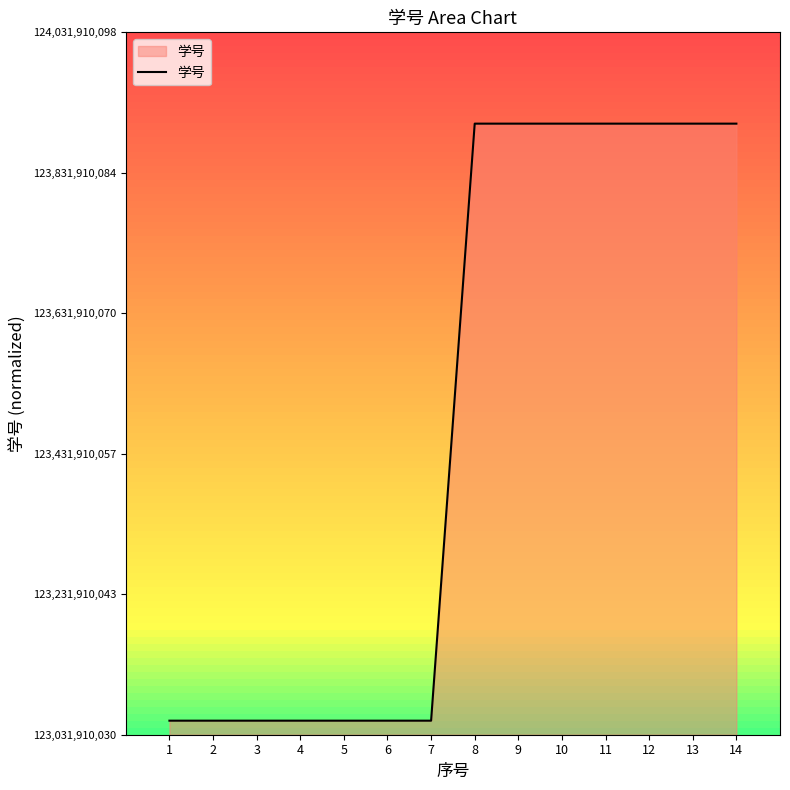

What is the sum of all values?

6.2